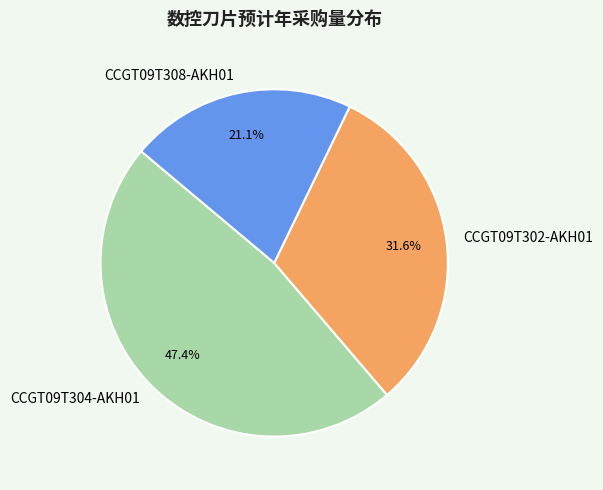

Is the sum of CCGT09T308-AKH01 and CCGT09T304-AKH01 greater than half?

Yes